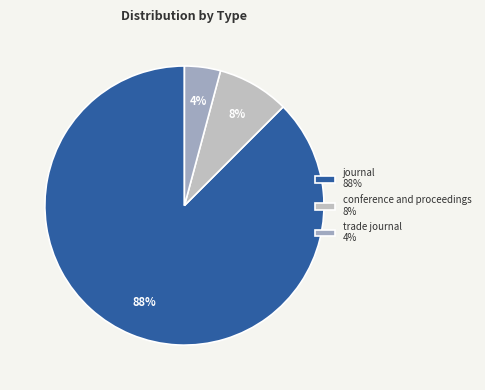

Is the sum of conference and proceedings and trade journal greater than half?

No